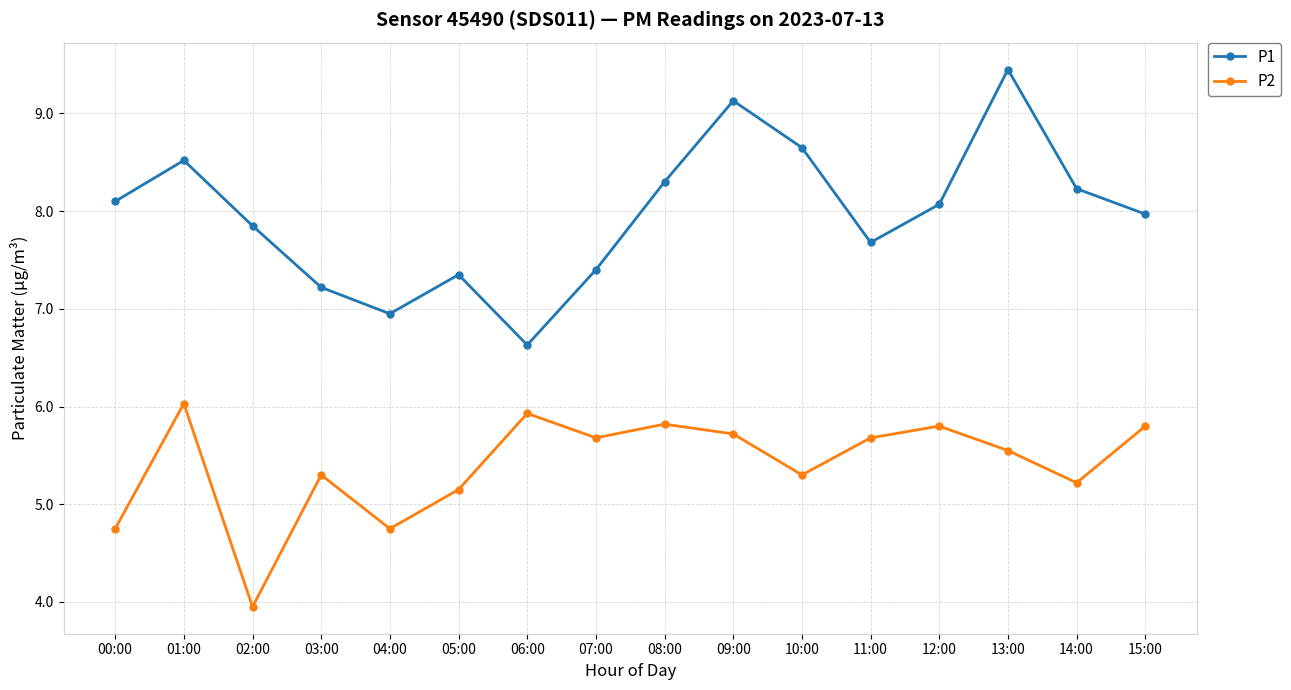

Which series has the widest spread of values?

P1